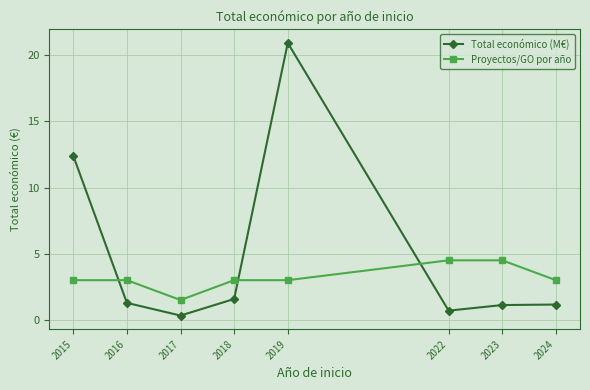

What is the difference between the Proyectos/GO por año values at 2017 and 2018?

1.5